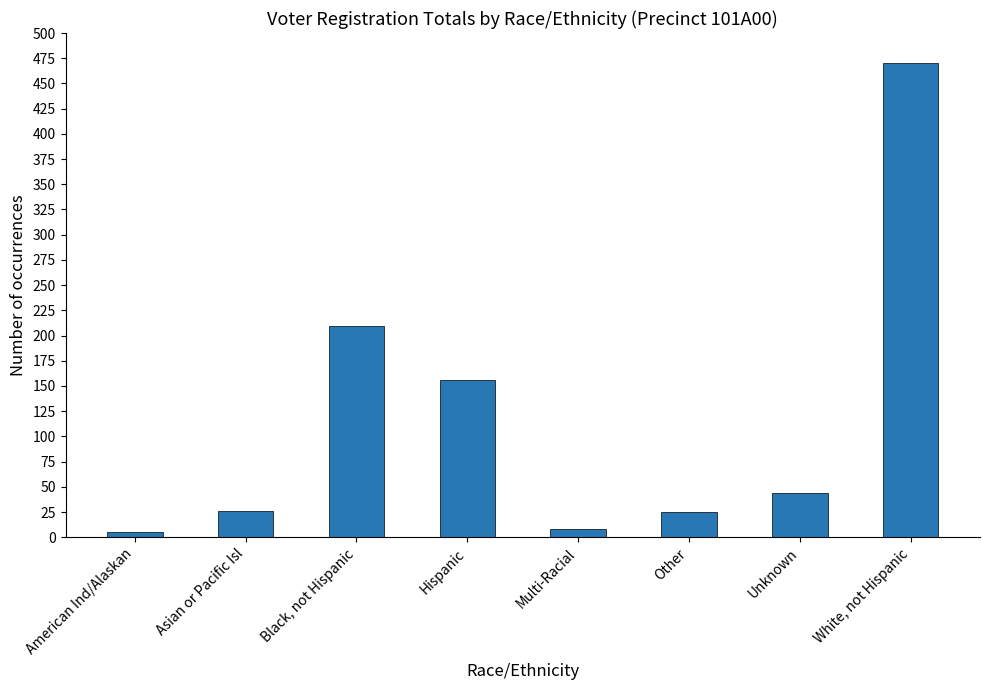

How many data points are less than 44?

4